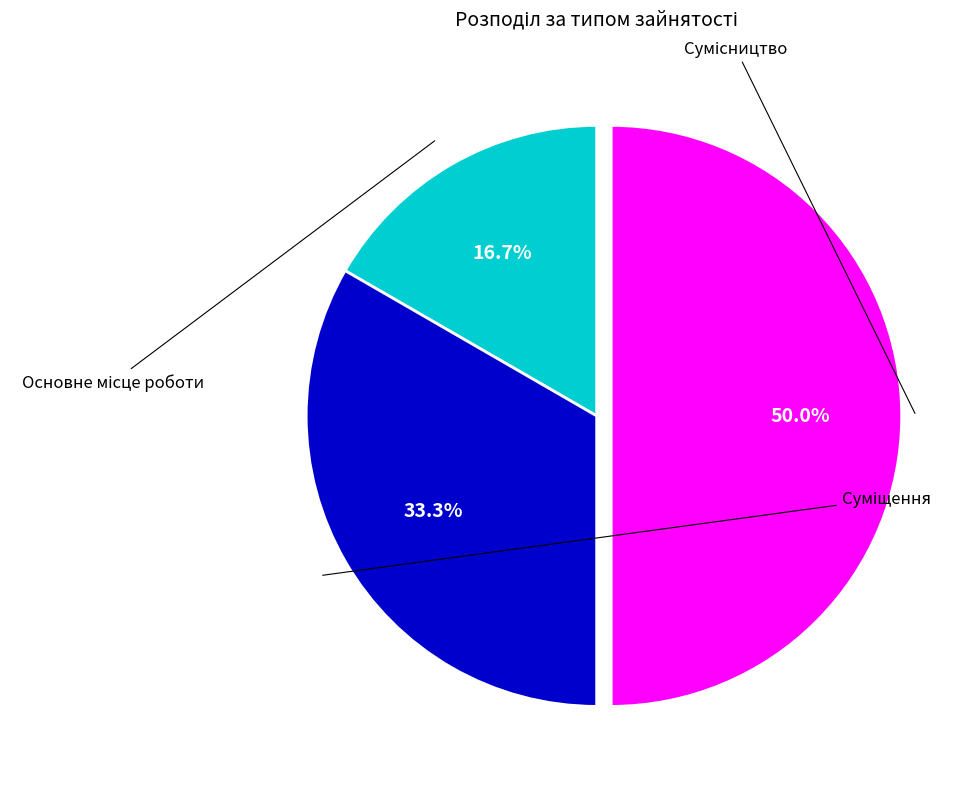

Rank the categories by value from lowest to highest.

Основне місце роботи, Суміщення, Сумісництво